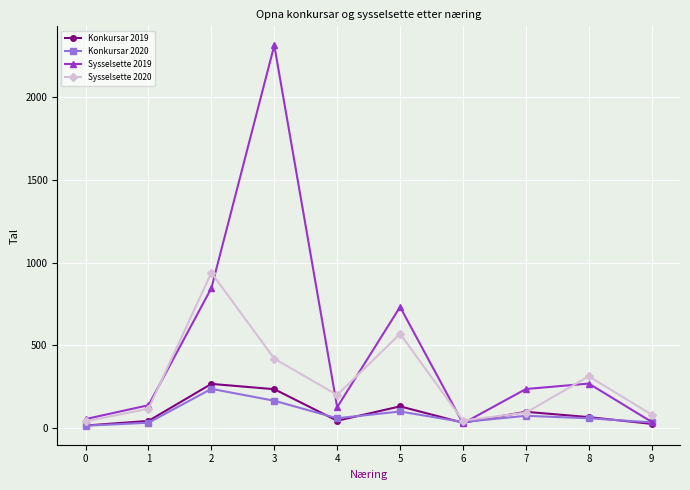

What are all the series names shown in the legend?

Konkursar 2019, Konkursar 2020, Sysselsette 2019, Sysselsette 2020